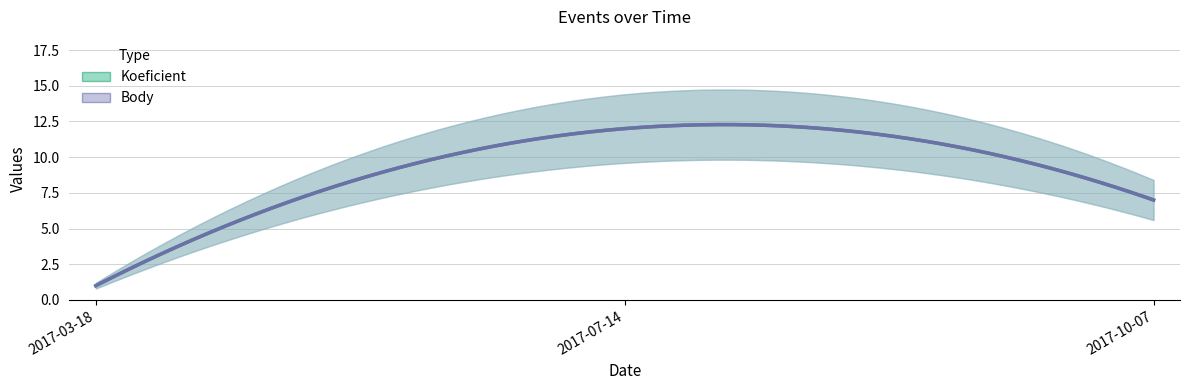

At which category does the chart reach its peak across all series?

2017-07-14